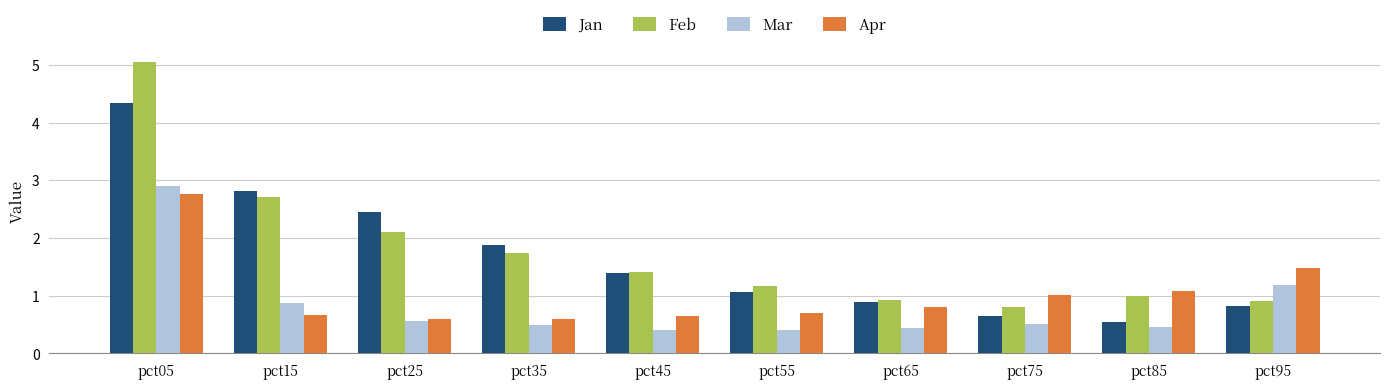

What is the difference between the maximum and minimum values in the Apr series?

2.2